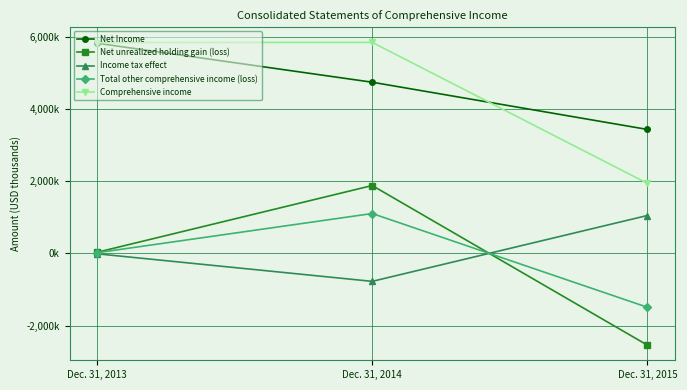

List the series in order of their peak value, lowest first.

Income tax effect, Total other comprehensive income (loss), Net unrealized holding gain (loss), Net Income, Comprehensive income